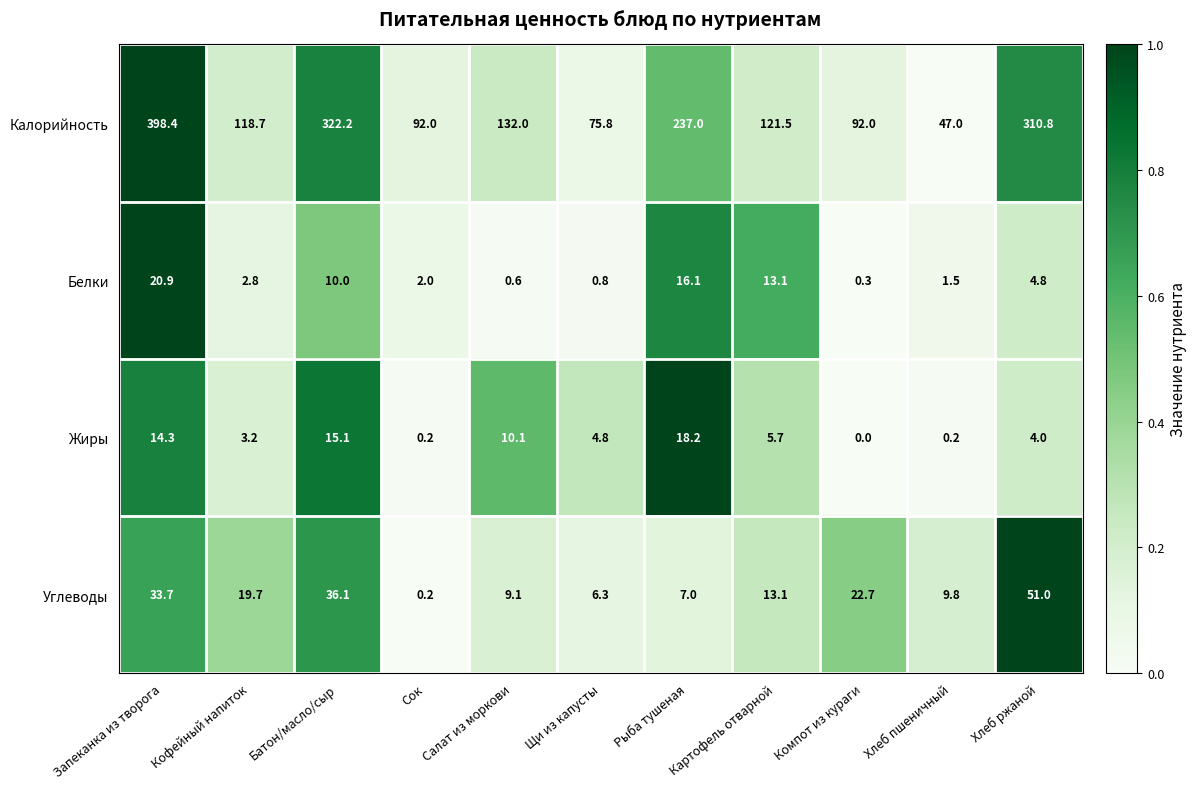

Between Кофейный напиток and Сок, which series saw the biggest shift?

Калорийность